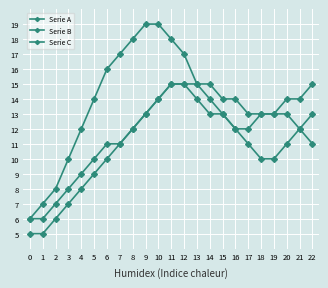

What is the sum of all Serie A values?

302